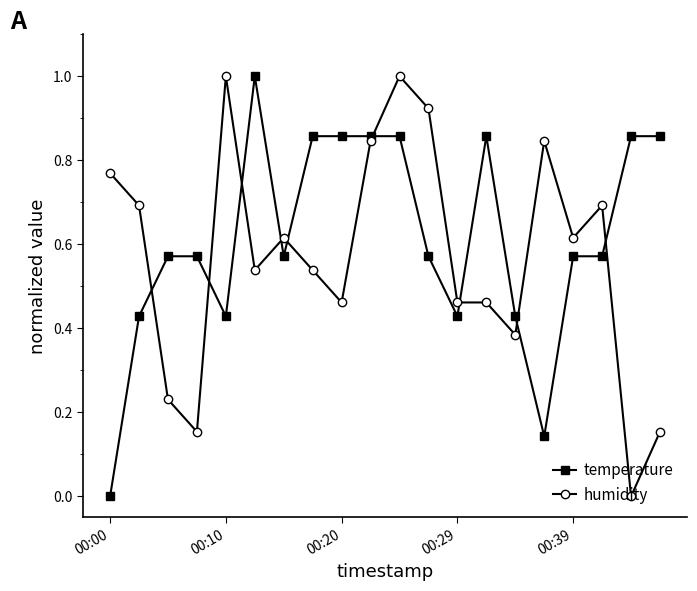

What is the greatest value displayed?

1.0